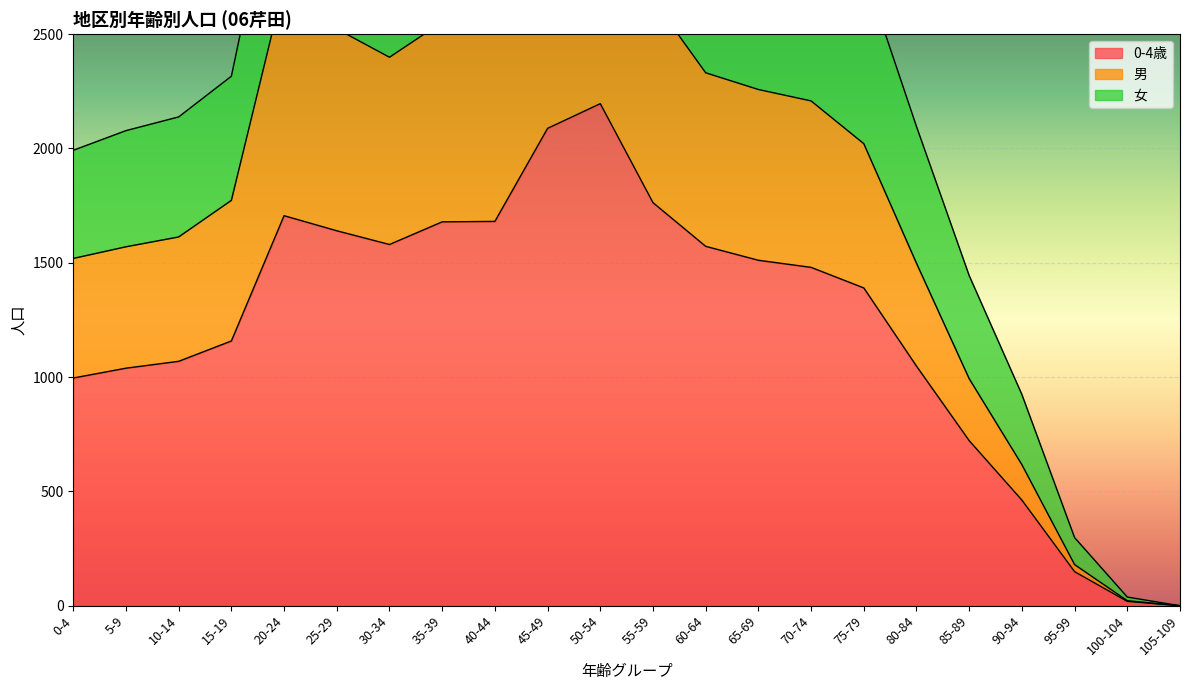

Is it true that 0-4歳 equals 2237 at 75-79?

False